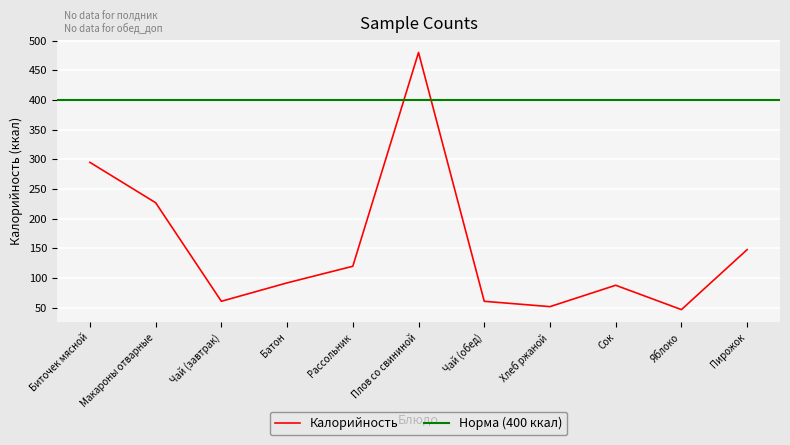

Which label corresponds to the largest value in the chart?

Плов со свининой